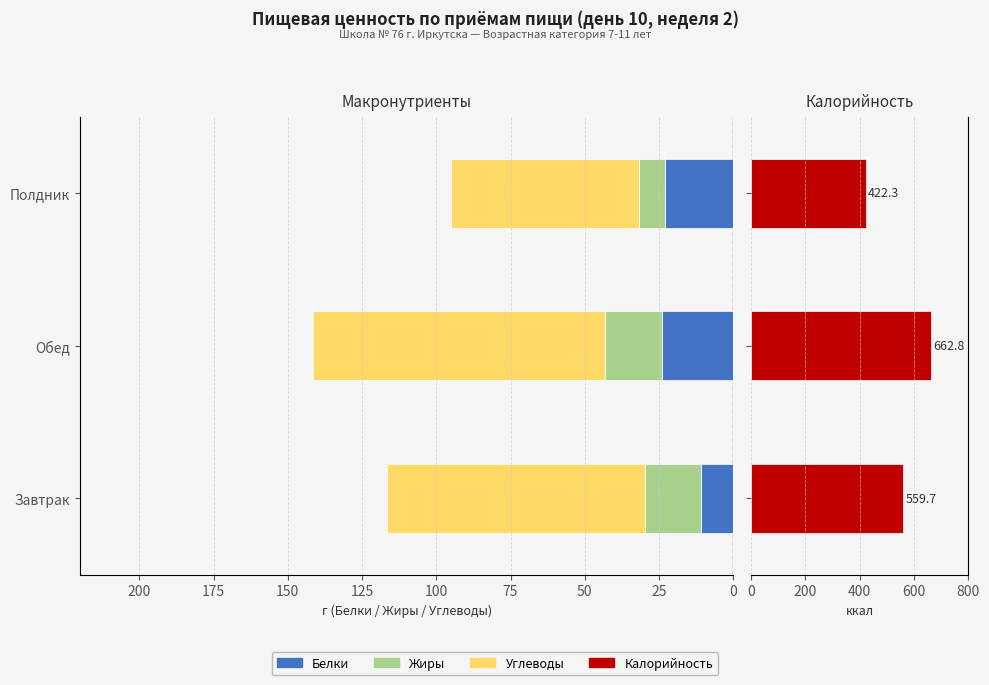

Count the number of categories in the chart.

3